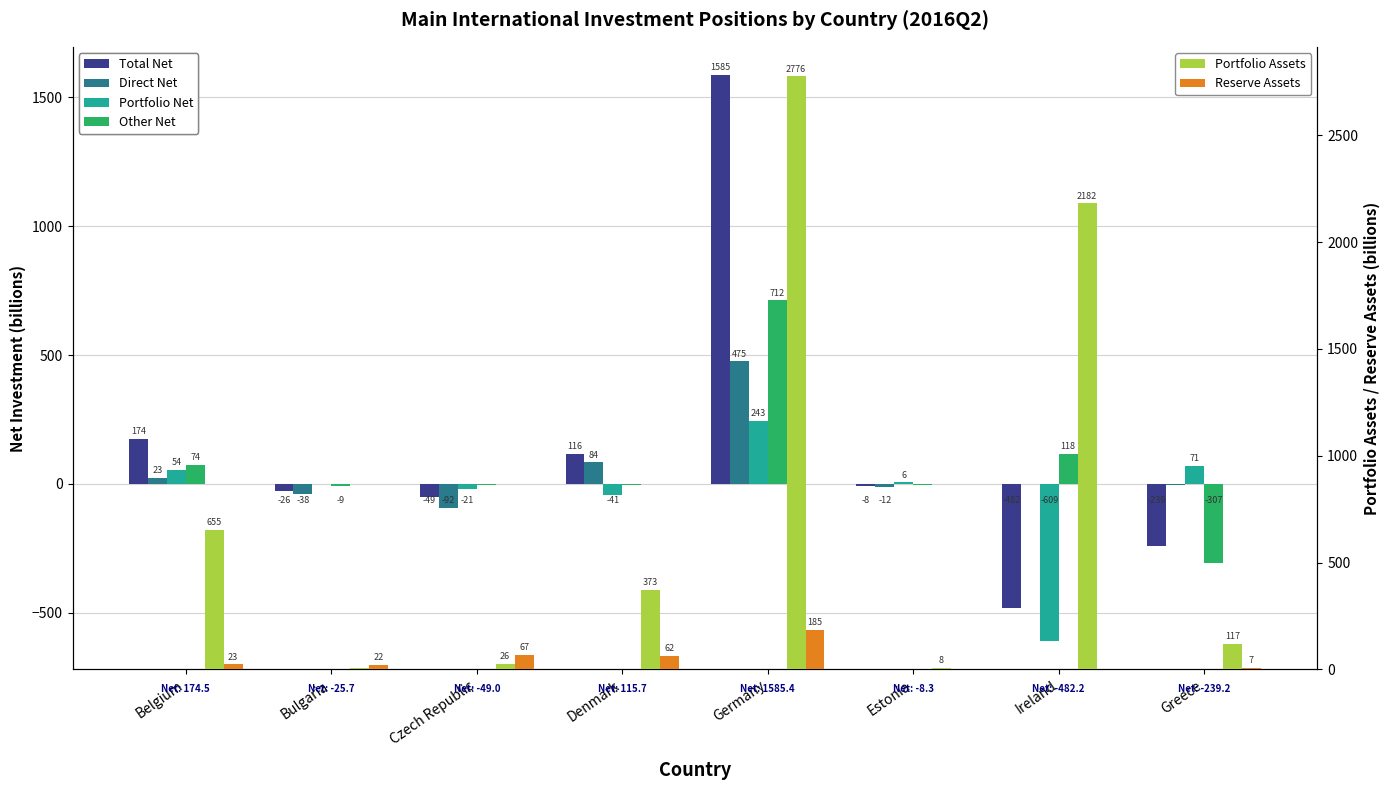

Rank the series at Estonia from highest to lowest value.

Portfolio Assets, Portfolio Net, Reserve Assets, Other Net, Total Net, Direct Net